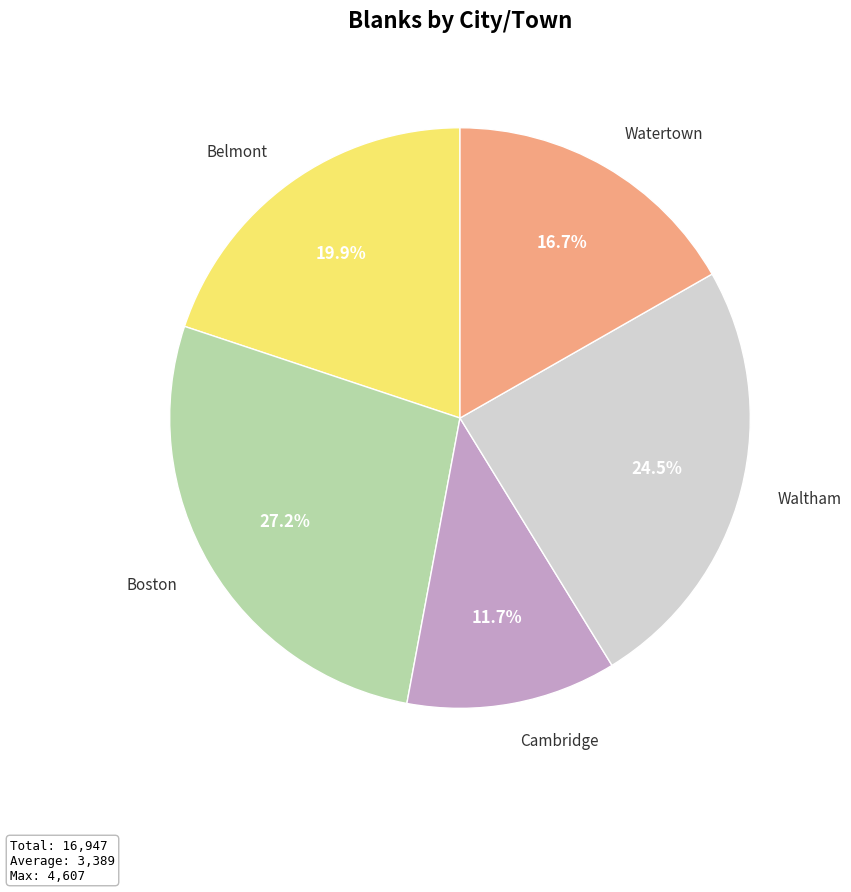

Is there a majority slice in this chart?

No